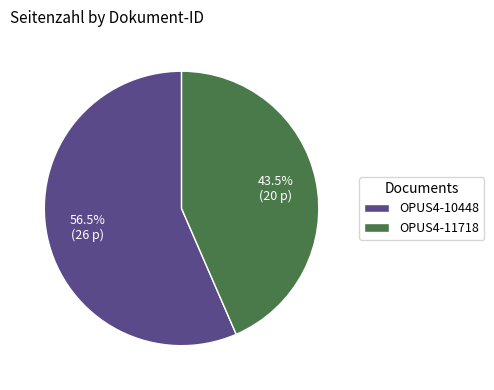

Which slice is the smallest?

OPUS4-11718